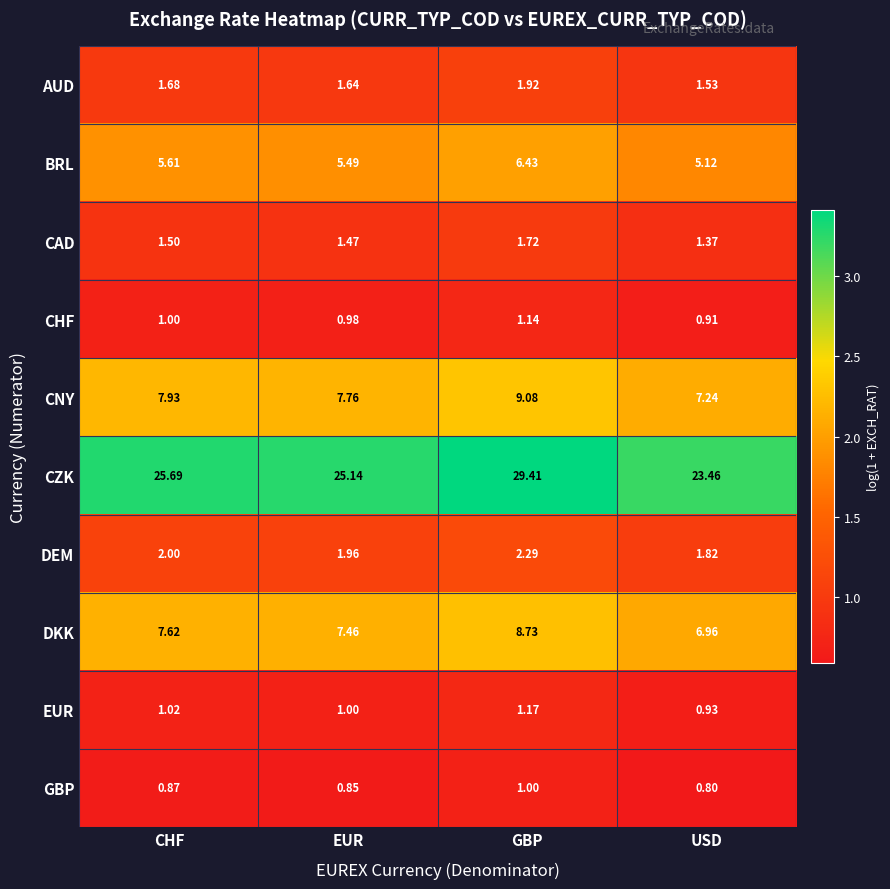

At how many categories does at least one series exceed 2?

4